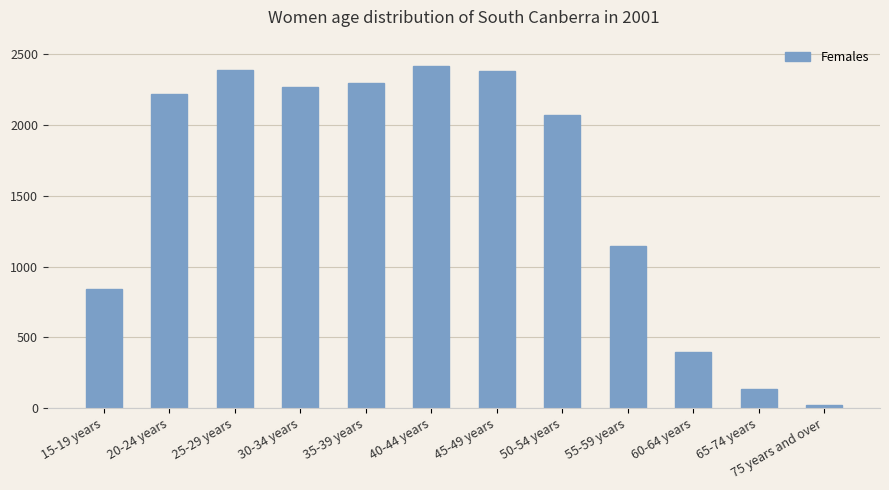

What is the average value?

1547